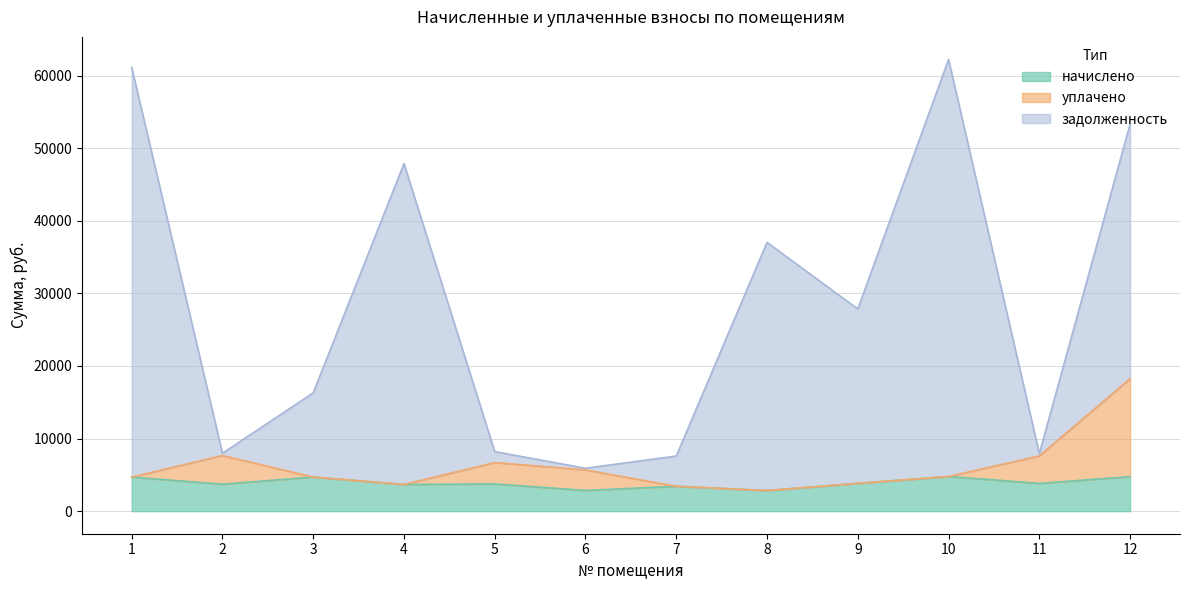

Which label corresponds to the smallest value in the chart?

8